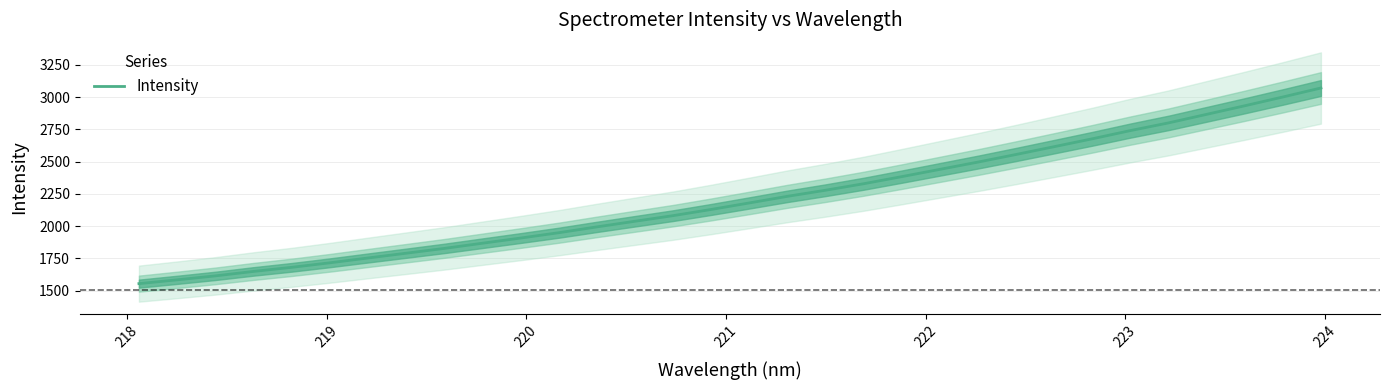

What is the minimum value for Intensity?

1553.5